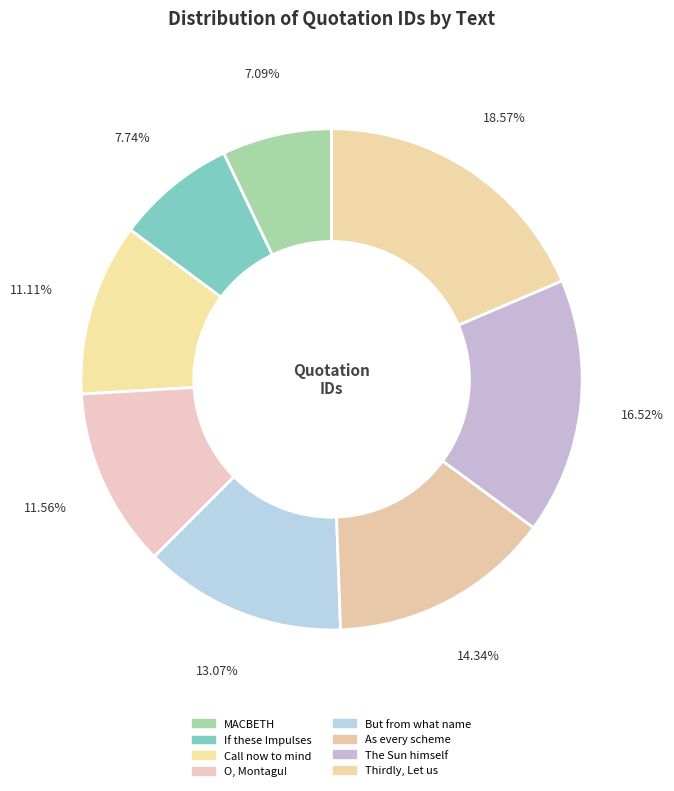

Combined, what portion of the pie is Thirdly, Let us and As every scheme?

32.9%